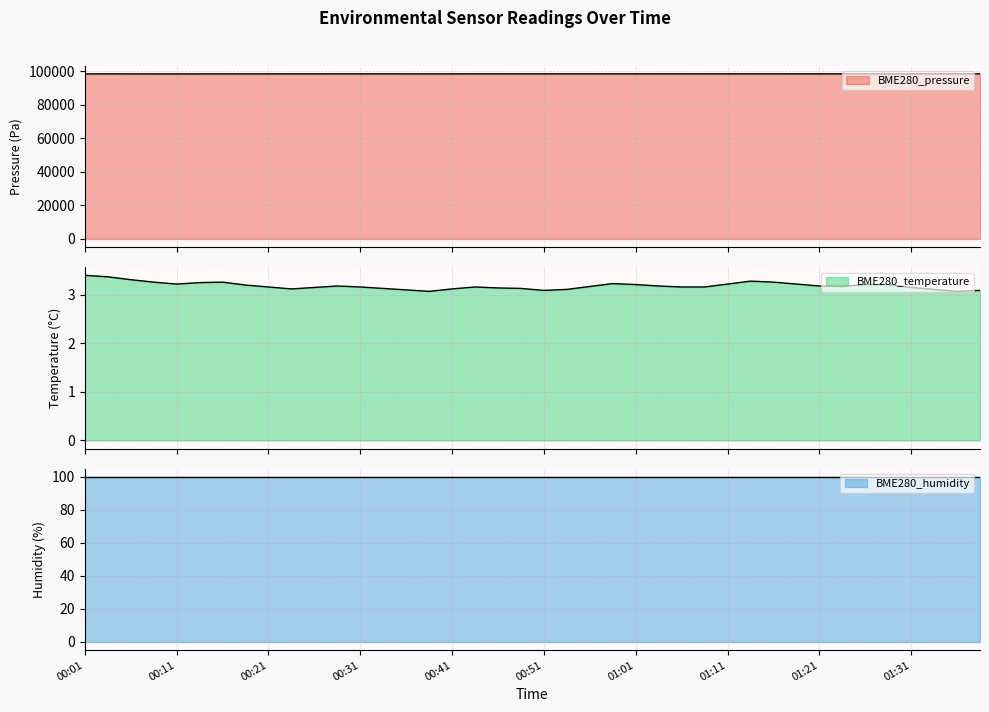

Which series has the widest spread of values?

BME280_pressure